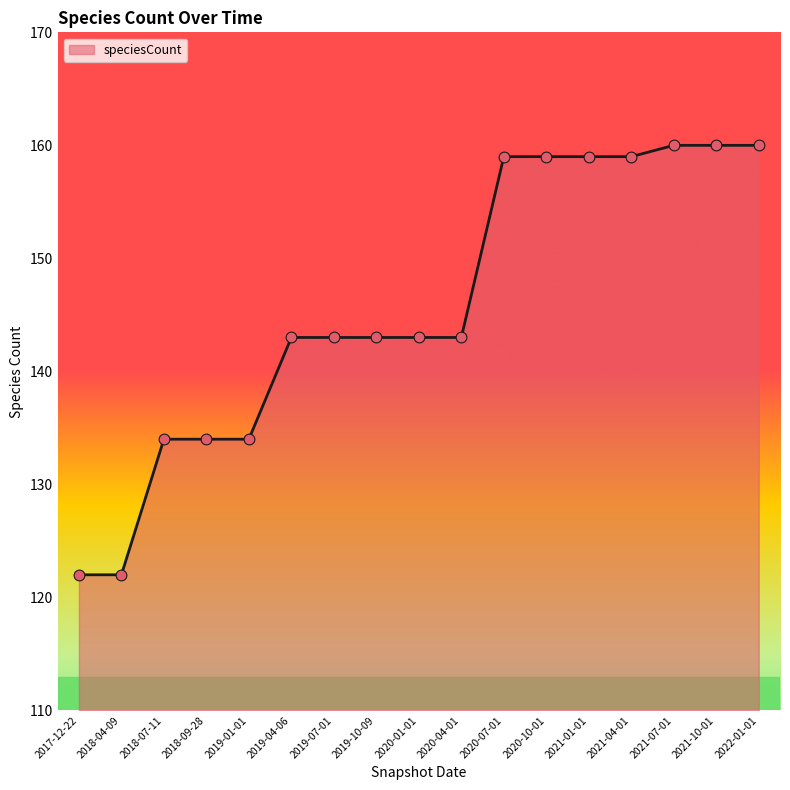

Approximately how many times larger is the value at 2021-07-01 compared to 2017-12-22?

1.3